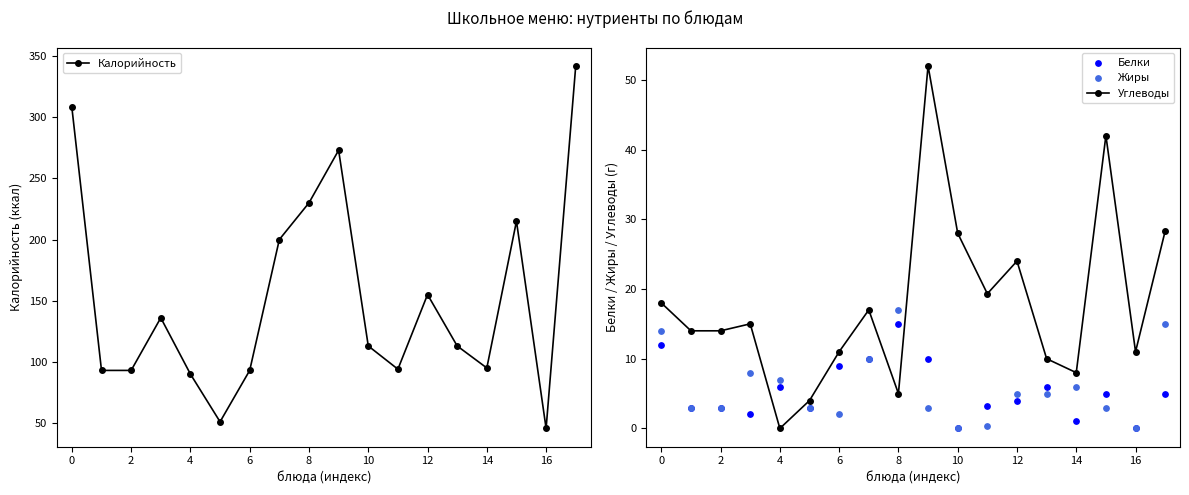

What are all the series names shown in the legend?

Калорийность, Углеводы, Белки, Жиры